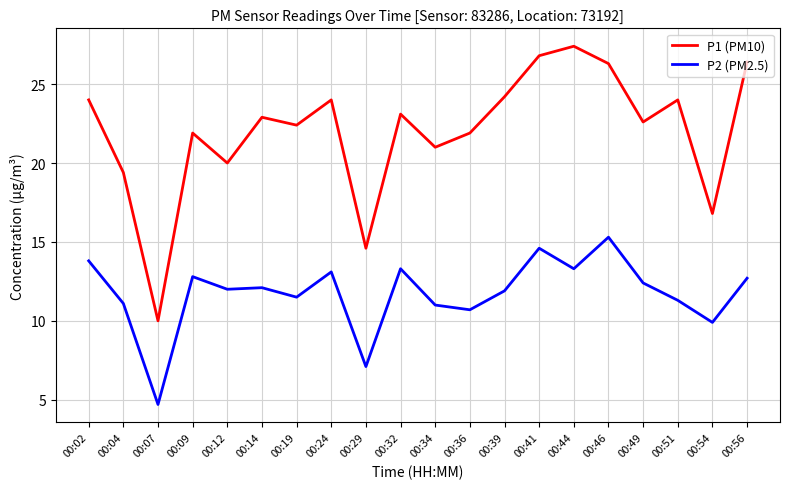

What is the difference between the P2 (PM2.5) values at 00:51 and 00:32?

2.0